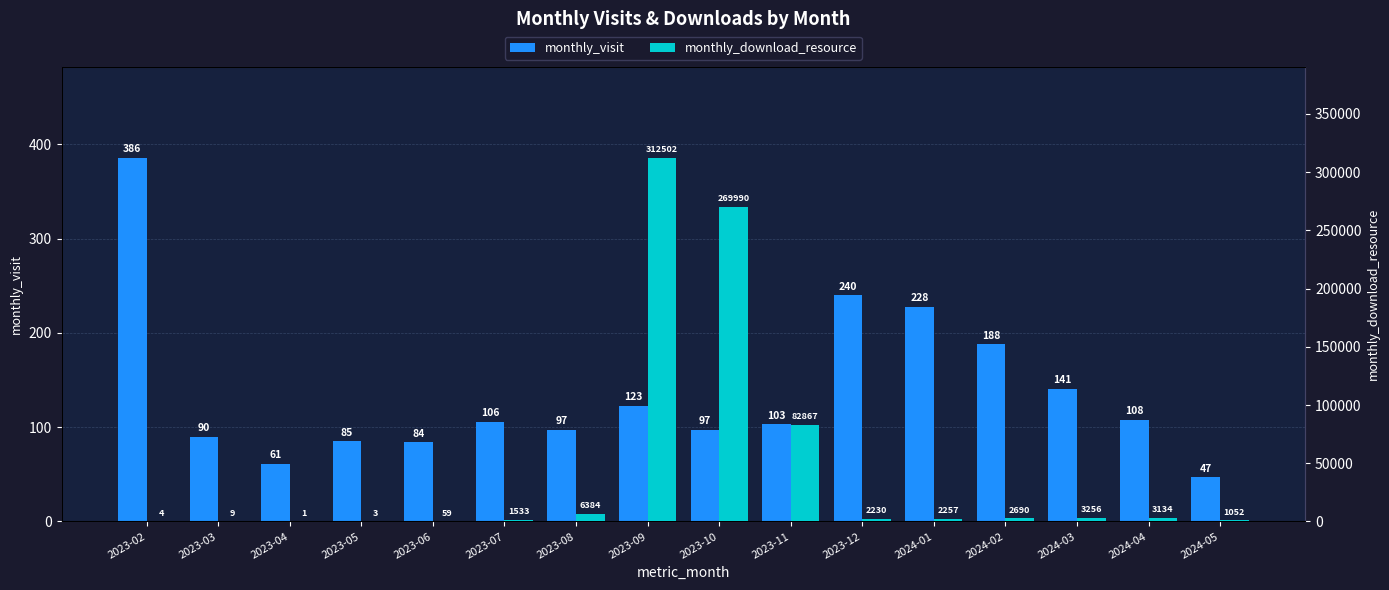

What is the difference between the monthly_visit values at 2024-04 and 2023-07?

2